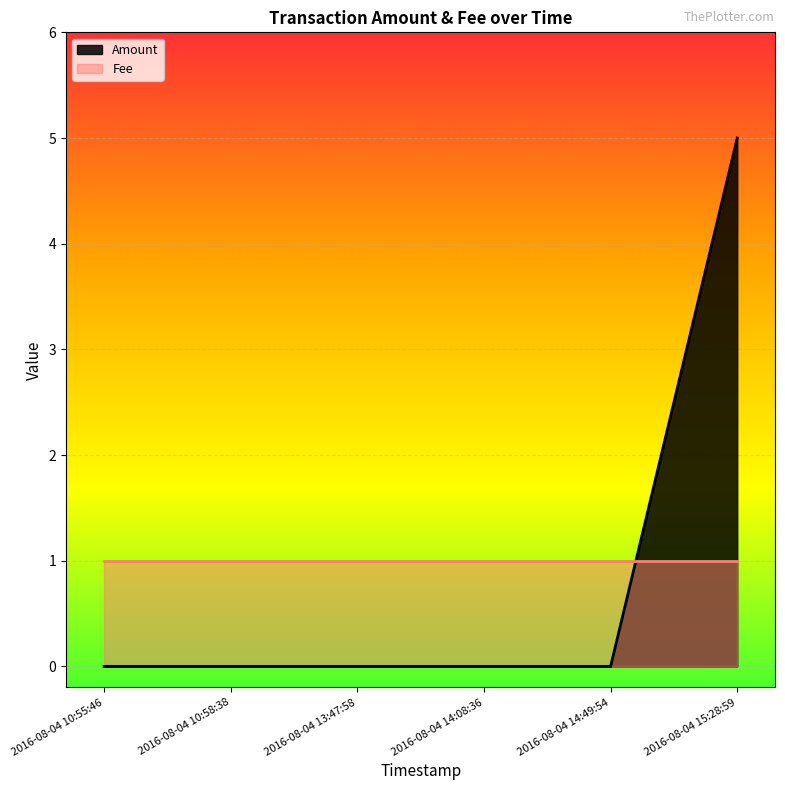

How many positive values are there?

1